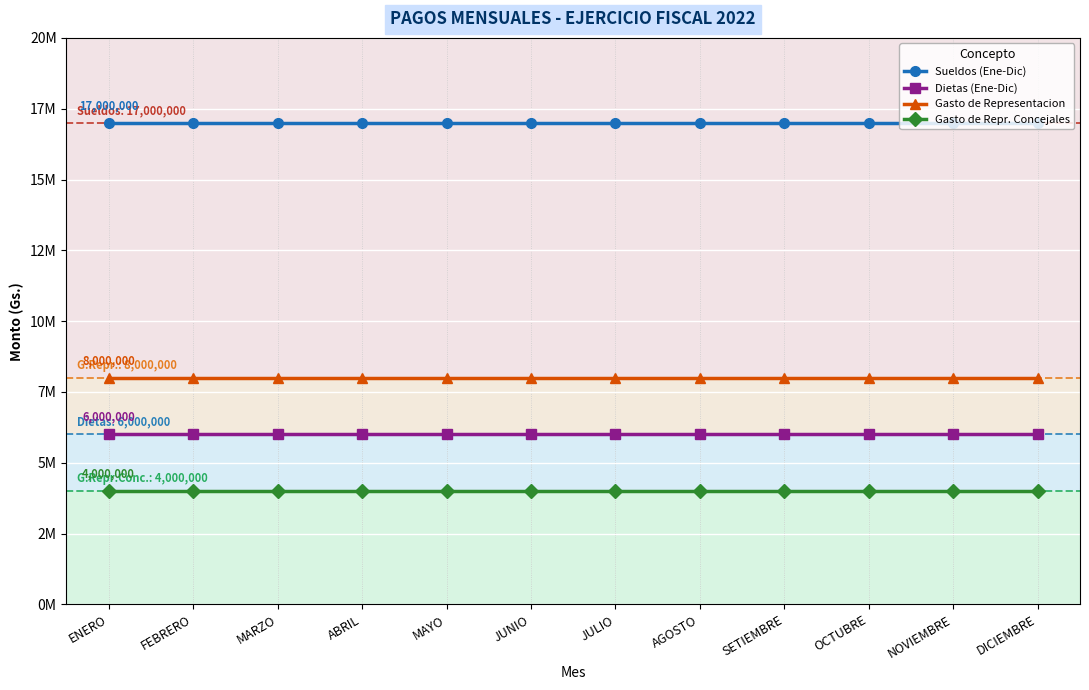

The Gasto de Repr. Concejales series shows 1249594 at FEBRERO. True or false?

False